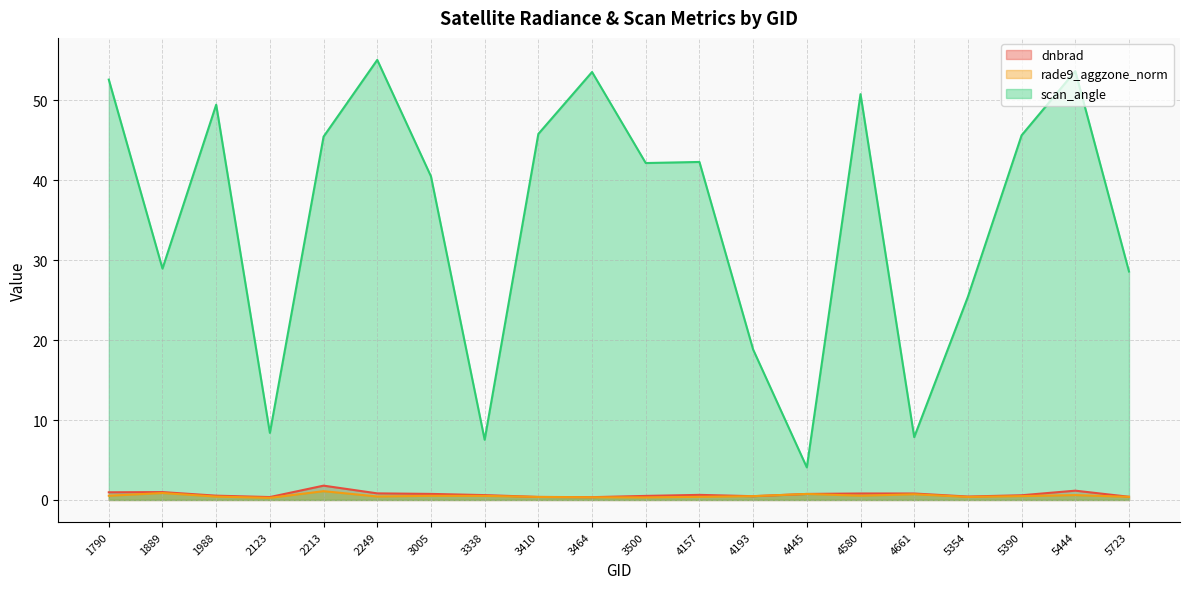

At which category is the sum across all series the highest?

2249